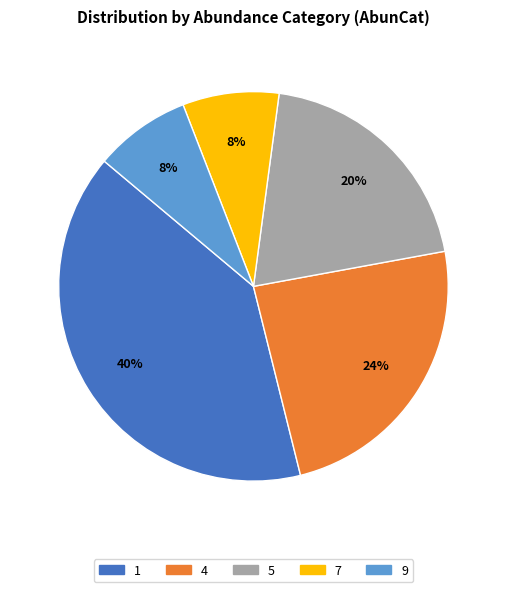

Does 7 account for over 50% of the chart?

No